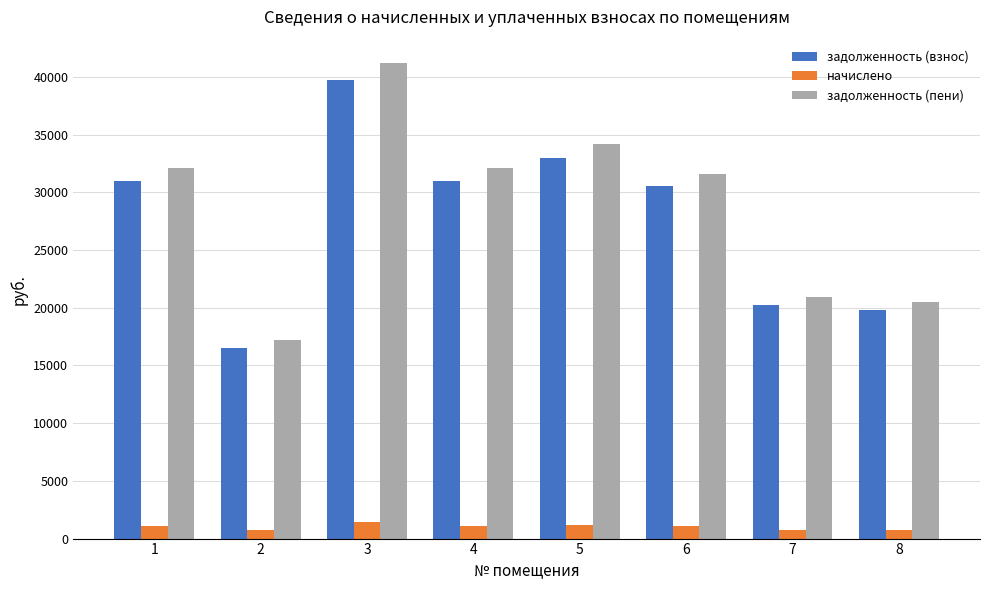

At which label does задолженность (взнос) first exceed 30957?

1